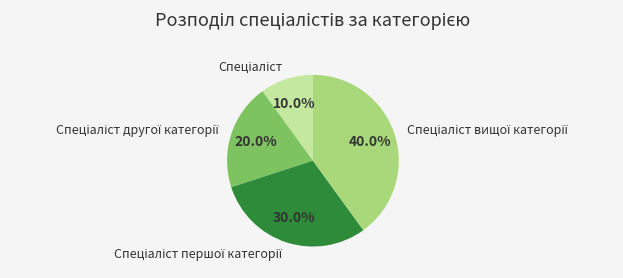

Does any single category account for the majority?

No